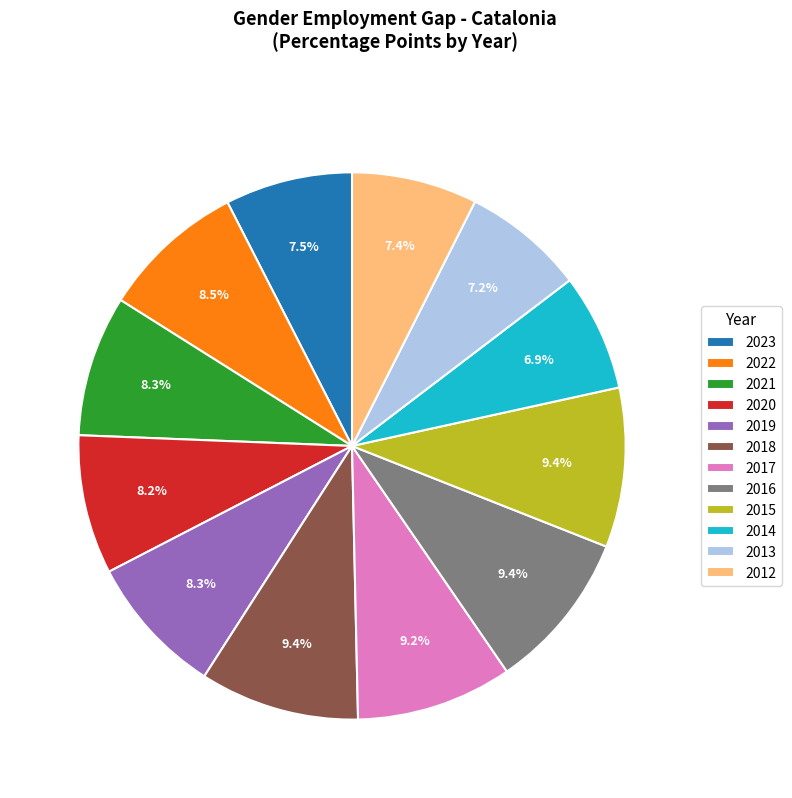

Which has a higher value, 2016 or 2013?

2016